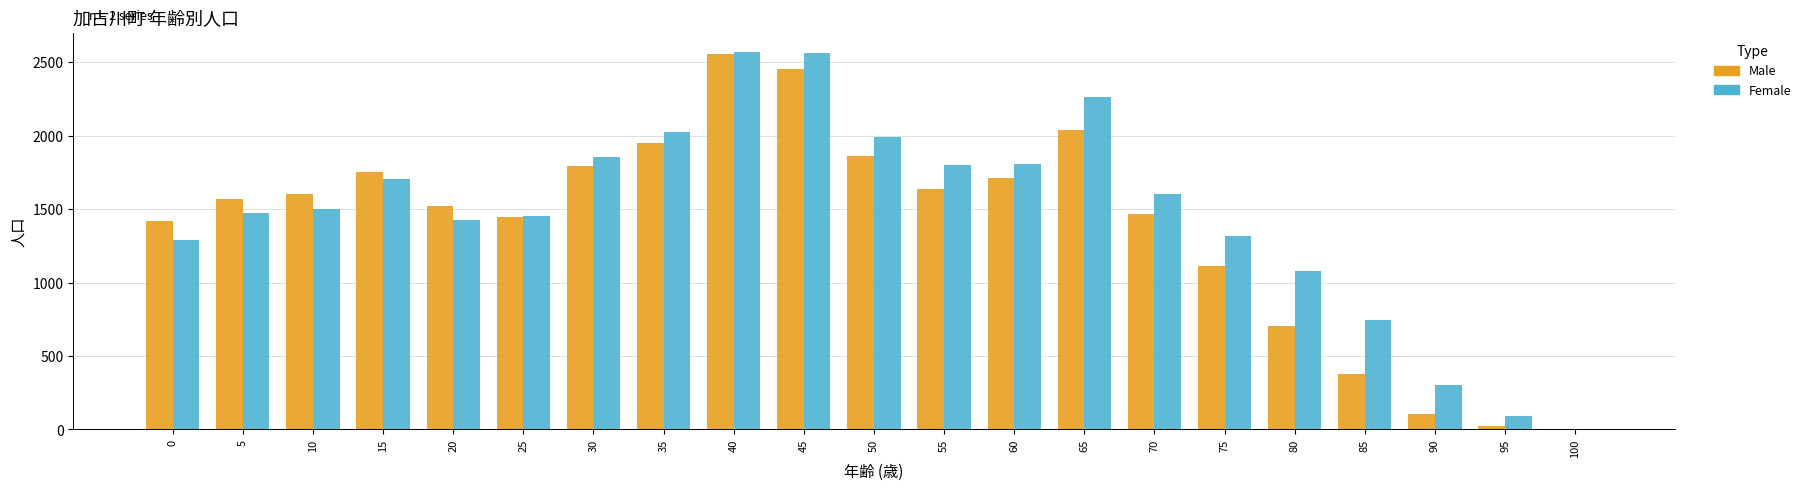

At which category is the sum across all series the highest?

40